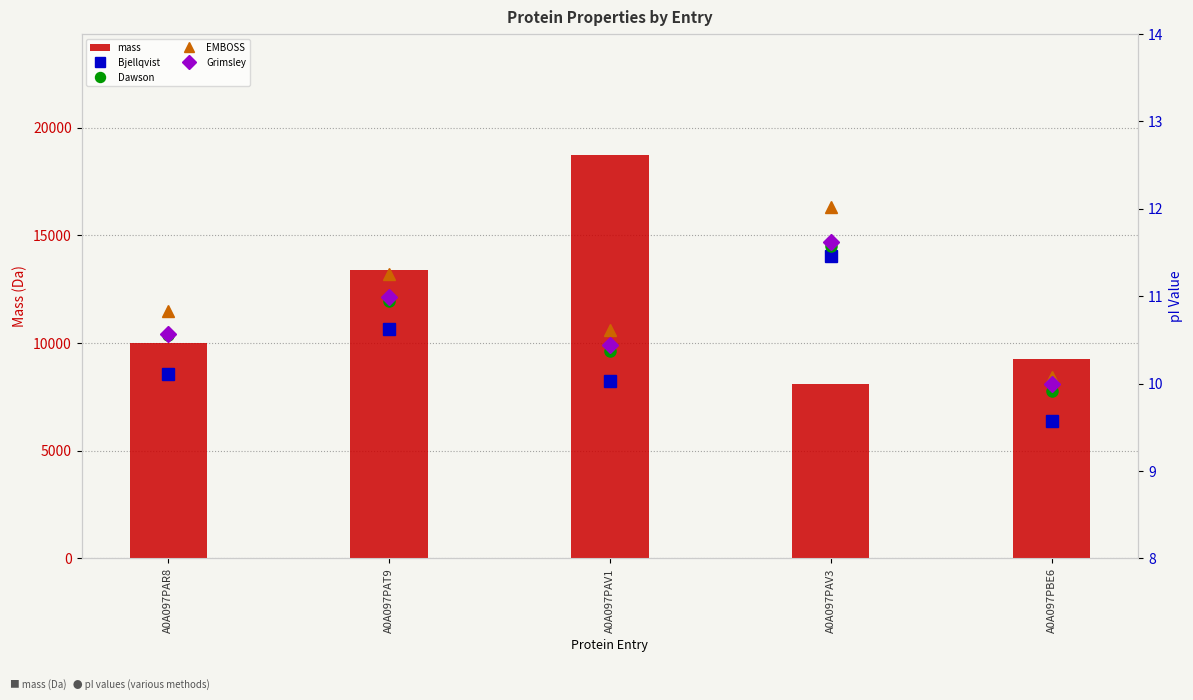

Reading left to right, transcribe all the data shown in this chart.

mass: 10014.7	13407.4	18734.5	8111.6	9252.8
Bjellqvist: 10.1	10.6	10.0	11.5	9.6
Dawson: 10.6	10.9	10.4	11.6	9.9
EMBOSS: 10.8	11.3	10.6	12.0	10.1
Grimsley: 10.6	11.0	10.4	11.6	10.0